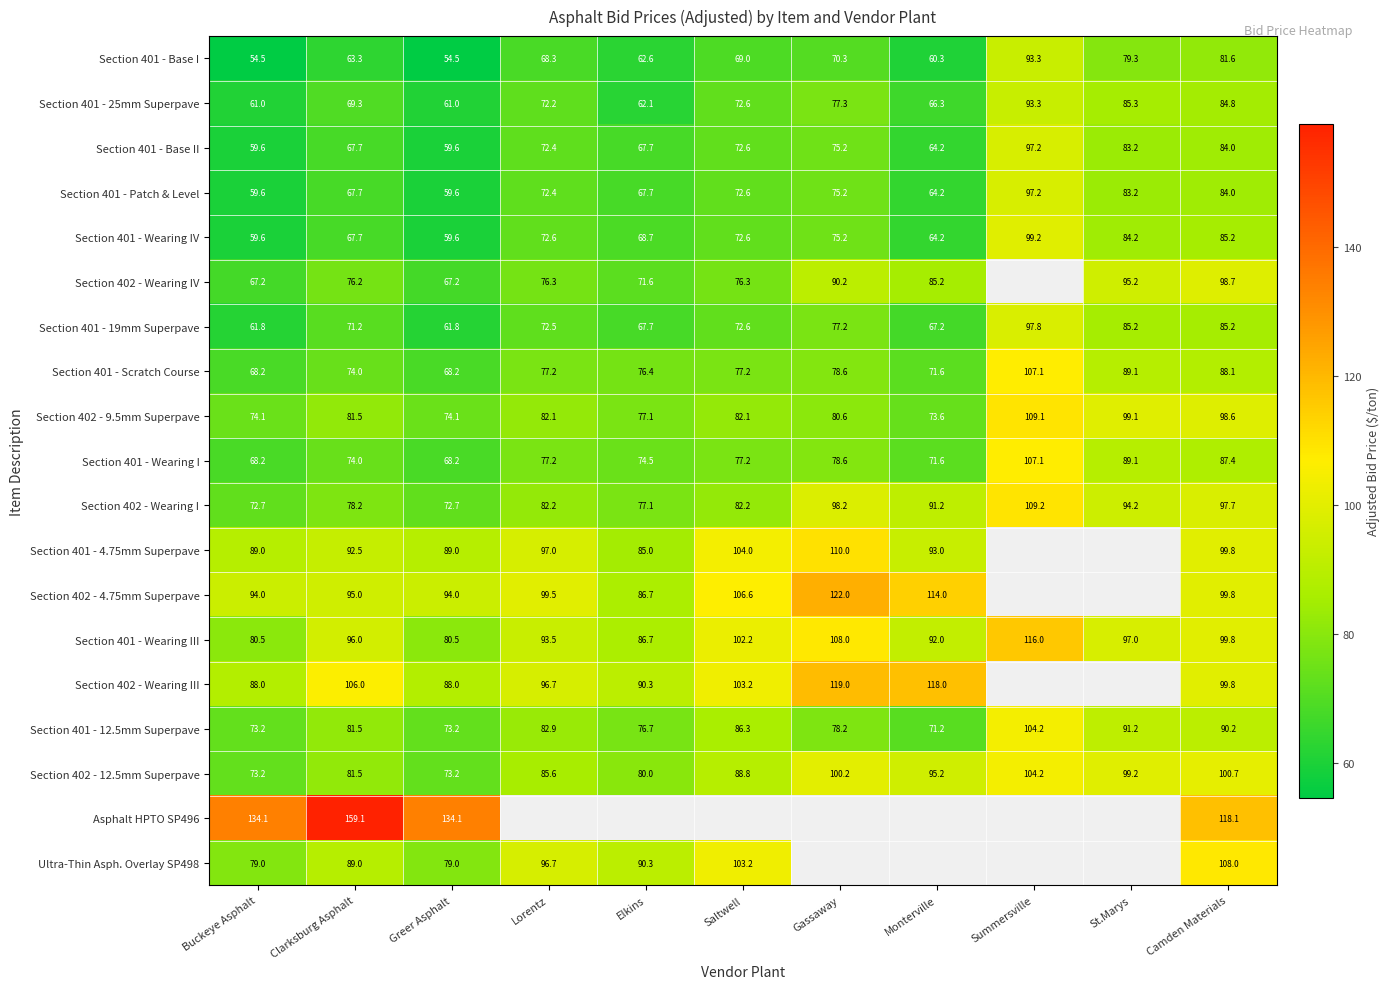

At which label does Section 401 - Patch & Level first exceed 72?

Lorentz